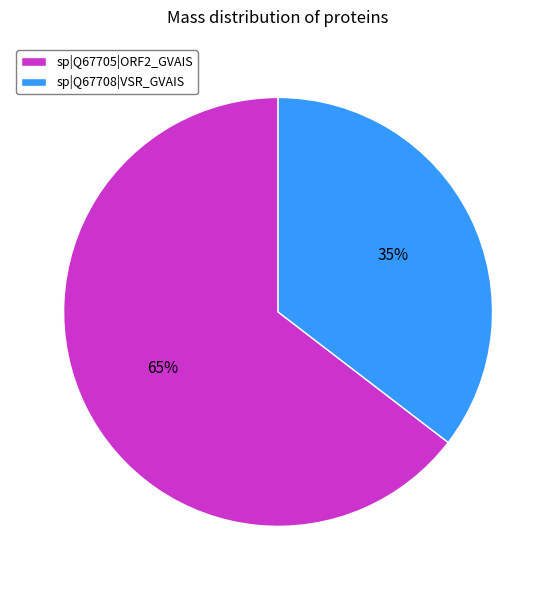

Which has a higher value, sp|Q67705|ORF2_GVAIS or sp|Q67708|VSR_GVAIS?

sp|Q67705|ORF2_GVAIS